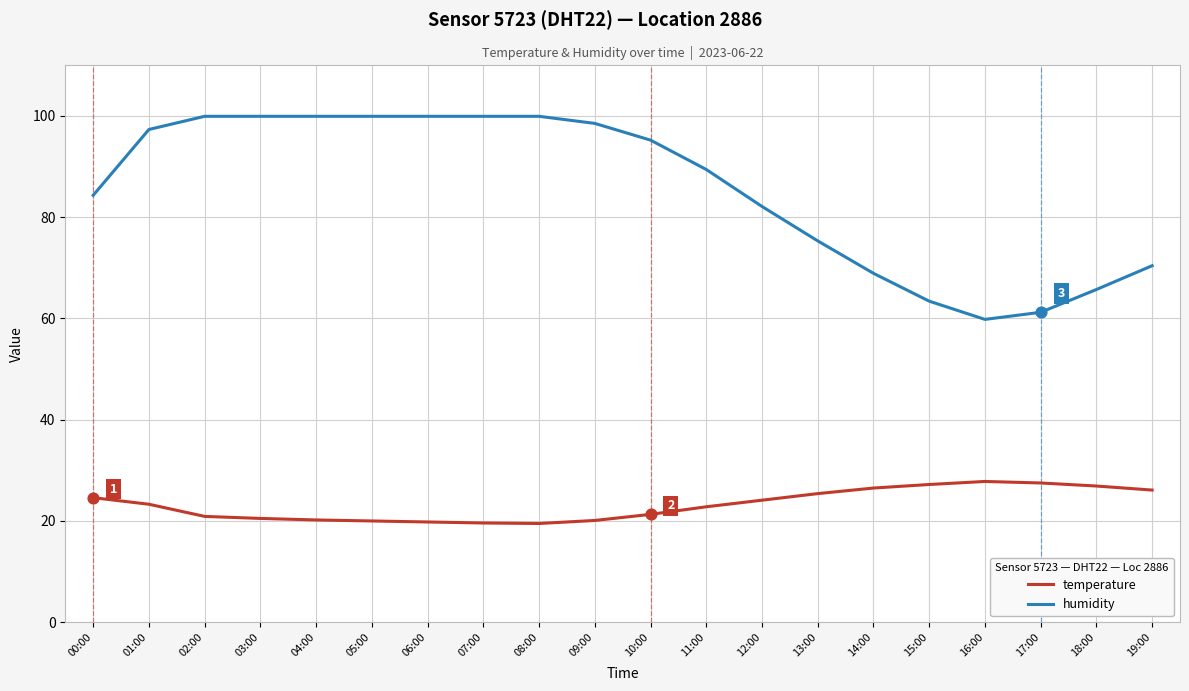

Which series has the largest total across all categories?

humidity